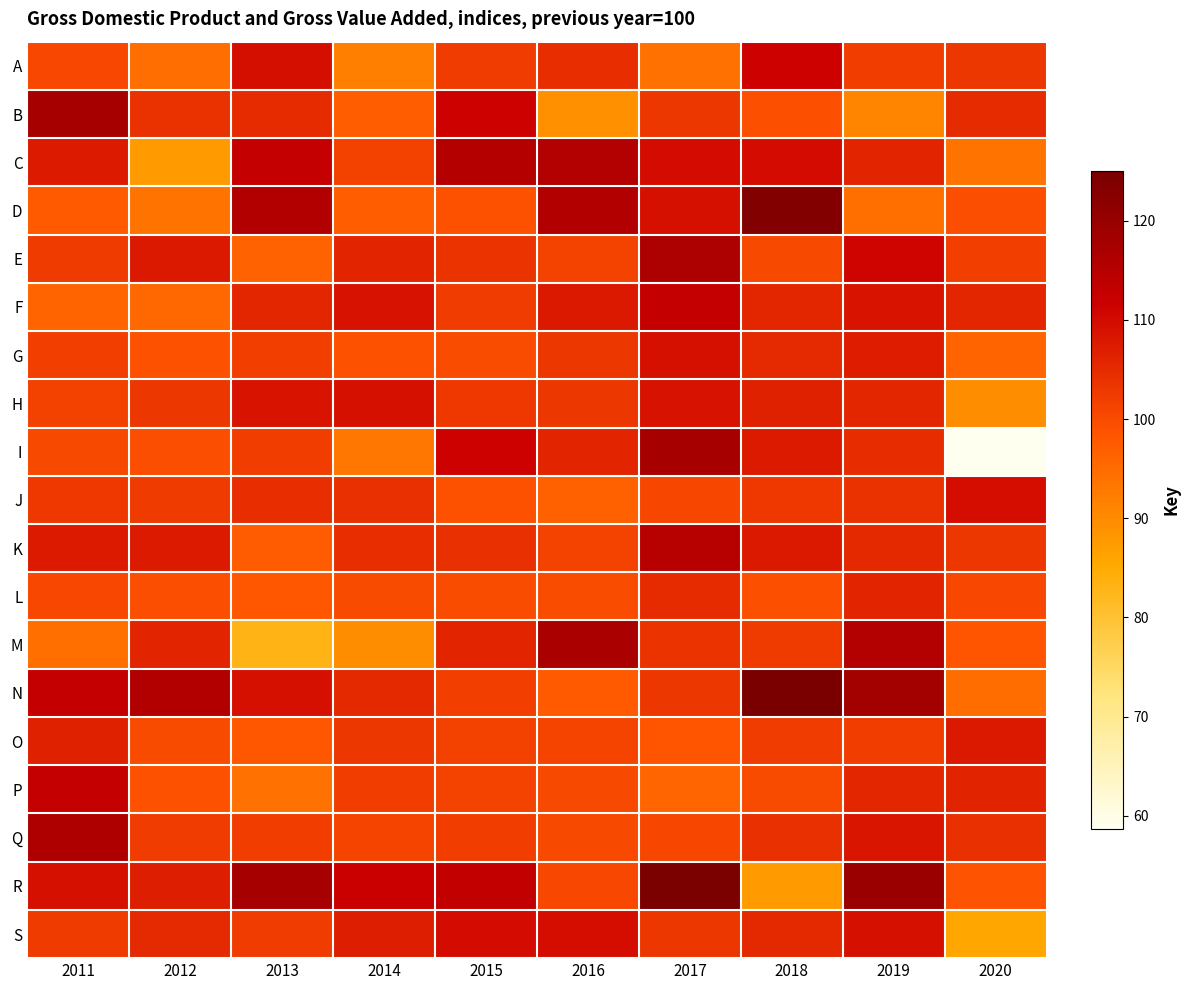

Reading left to right, extract all data points from this chart.

A: 2011=100.6	2012=94.6	2013=109.3	2014=91.6	2015=102.4	2016=104.5	2017=94.1	2018=111.5	2019=102.1	2020=103.2
B: 2011=117.5	2012=104.0	2013=105.0	2014=97.1	2015=111.3	2016=89.1	2017=103.2	2018=99.2	2019=90.9	2020=105.0
C: 2011=107.4	2012=87.6	2013=112.8	2014=101.6	2015=115.3	2016=115.6	2017=109.9	2018=109.9	2019=106.0	2020=93.8
D: 2011=97.6	2012=93.8	2013=115.7	2014=97.2	2015=99.1	2016=115.7	2017=109.1	2018=123.4	2019=94.2	2020=99.5
E: 2011=102.5	2012=107.9	2013=96.3	2014=105.9	2015=103.7	2016=101.4	2017=116.7	2018=100.2	2019=111.0	2020=101.8
F: 2011=96.0	2012=95.5	2013=105.7	2014=108.8	2015=102.4	2016=107.8	2017=112.7	2018=105.6	2019=108.6	2020=105.6
G: 2011=101.8	2012=99.1	2013=101.7	2014=99.1	2015=99.8	2016=103.0	2017=109.1	2018=105.1	2019=107.2	2020=96.0
H: 2011=101.5	2012=103.2	2013=108.5	2014=109.0	2015=102.9	2016=103.2	2017=108.8	2018=106.4	2019=105.6	2020=89.6
I: 2011=100.2	2012=99.5	2013=102.2	2014=93.4	2015=111.4	2016=105.9	2017=117.6	2018=107.6	2019=104.6	2020=58.7
J: 2011=102.9	2012=102.7	2013=104.3	2014=104.1	2015=99.0	2016=96.7	2017=100.8	2018=102.9	2019=103.8	2020=109.6
K: 2011=107.4	2012=107.5	2013=97.4	2014=104.5	2015=104.1	2016=101.4	2017=114.9	2018=107.9	2019=105.5	2020=103.0
L: 2011=100.6	2012=99.6	2013=98.2	2014=100.1	2015=99.7	2016=99.8	2017=104.9	2018=99.3	2019=105.9	2020=100.5
M: 2011=94.3	2012=105.9	2013=83.2	2014=89.6	2015=106.0	2016=117.2	2017=103.7	2018=102.5	2019=115.5	2020=98.5
N: 2011=112.7	2012=115.7	2013=109.1	2014=105.4	2015=101.7	2016=97.7	2017=103.1	2018=125.0	2019=118.2	2020=94.9
O: 2011=106.6	2012=100.0	2013=98.1	2014=103.1	2015=101.6	2016=101.0	2017=98.5	2018=102.4	2019=102.0	2020=107.9
P: 2011=112.8	2012=98.9	2013=94.1	2014=102.0	2015=101.3	2016=100.2	2017=95.9	2018=99.9	2019=105.7	2020=106.3
Q: 2011=116.3	2012=102.4	2013=102.0	2014=101.0	2015=102.1	2016=100.2	2017=100.9	2018=104.2	2019=108.3	2020=104.1
R: 2011=109.2	2012=107.1	2013=117.5	2014=111.9	2015=113.2	2016=100.4	2017=124.6	2018=87.5	2019=119.8	2020=98.7
S: 2011=102.5	2012=105.2	2013=102.3	2014=107.0	2015=109.8	2016=109.6	2017=103.0	2018=105.5	2019=109.2	2020=85.8